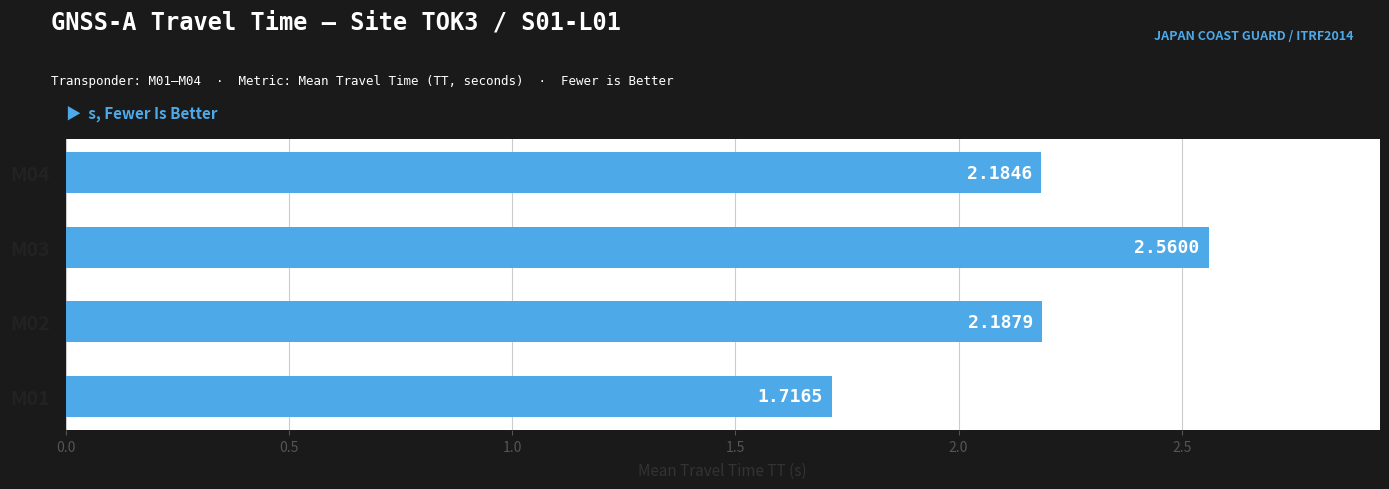

What is the difference between the second highest and minimum values?

0.5